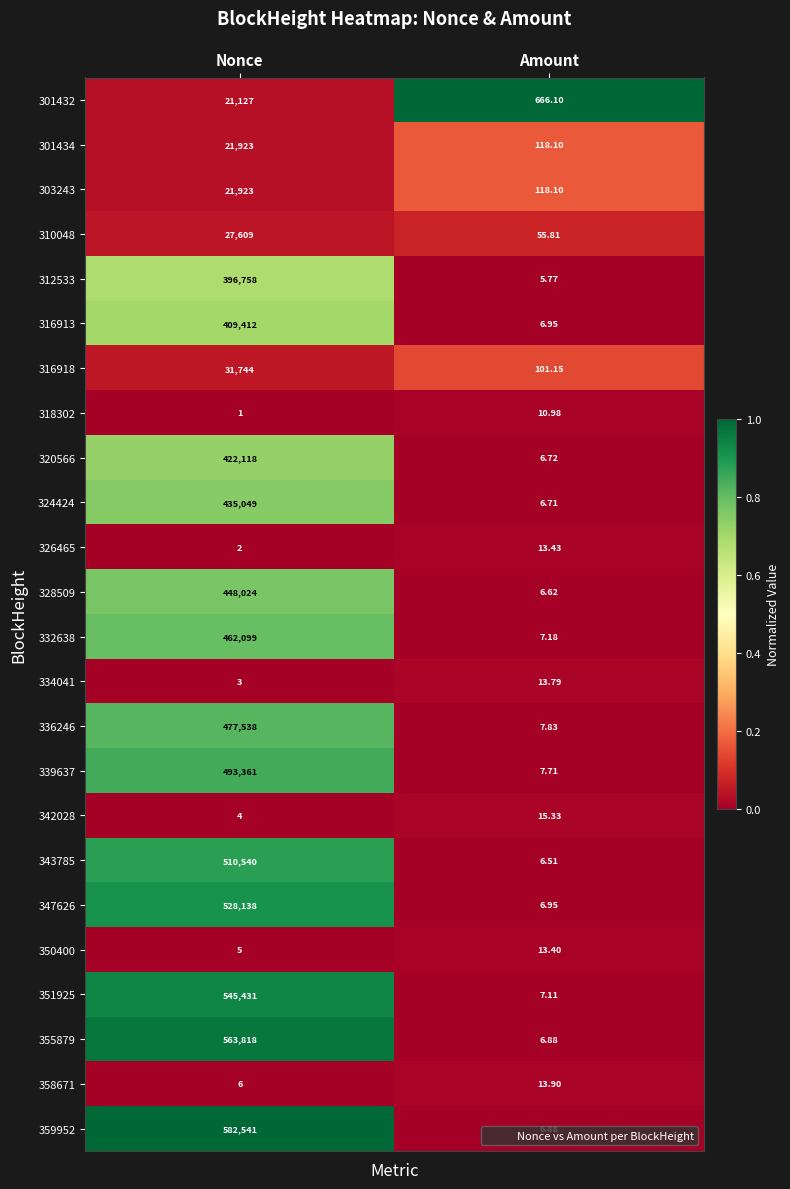

At which category is the sum across all series the highest?

Nonce